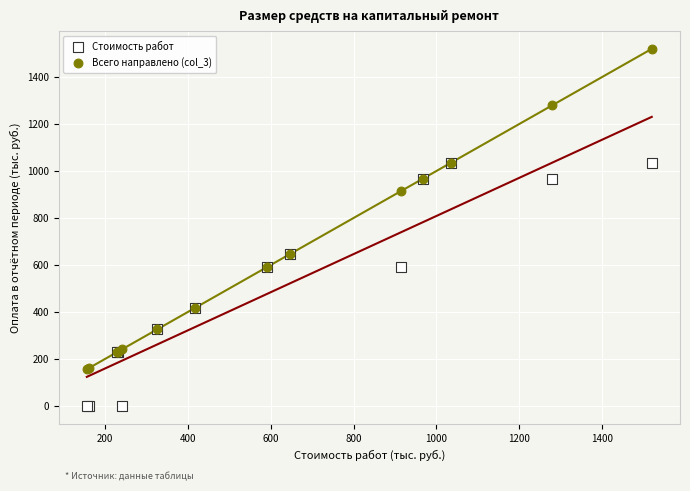

What are all the series names shown in the legend?

Стоимость работ, Всего направлено (col_3)